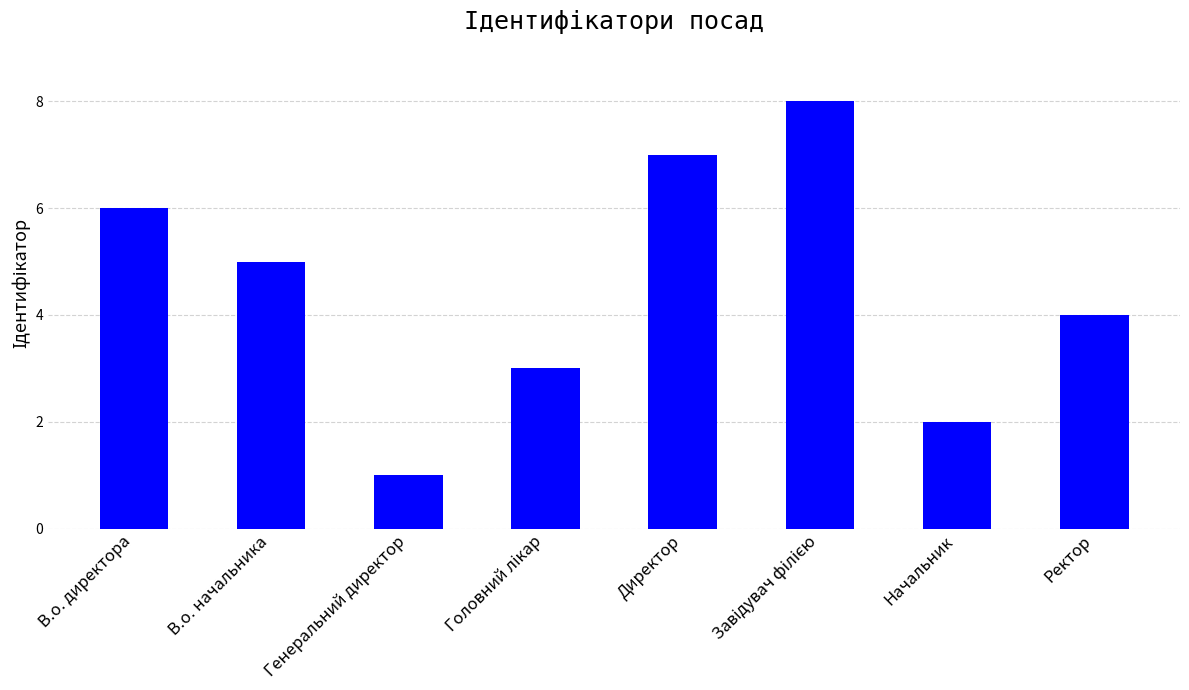

Reading left to right, extract all data points from this chart.

6	5	1	3	7	8	2	4